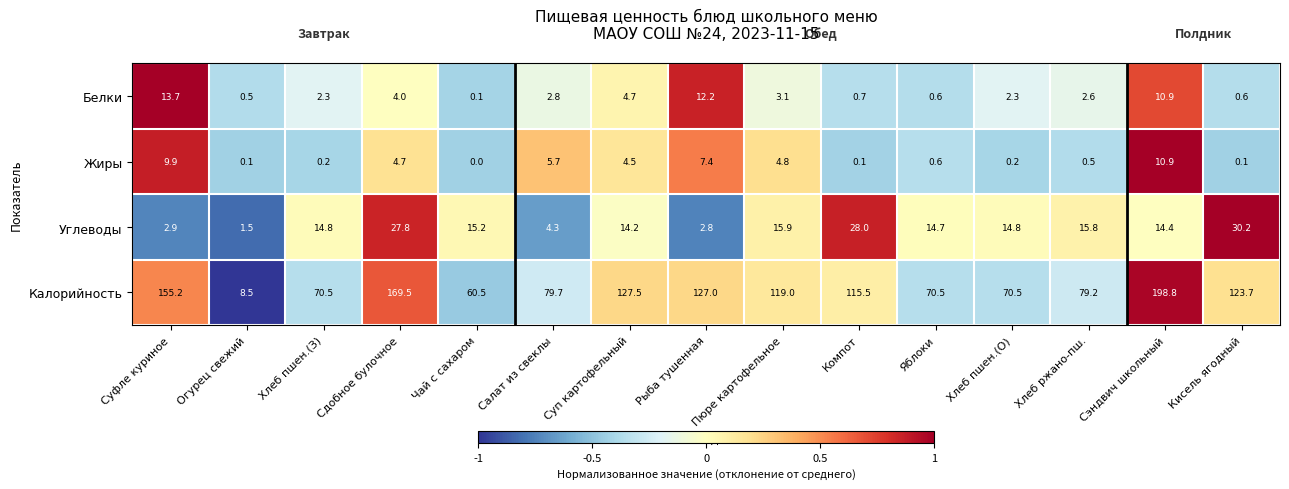

What is the approximate value of Жиры at Хлеб ржано-пш.?

0.5